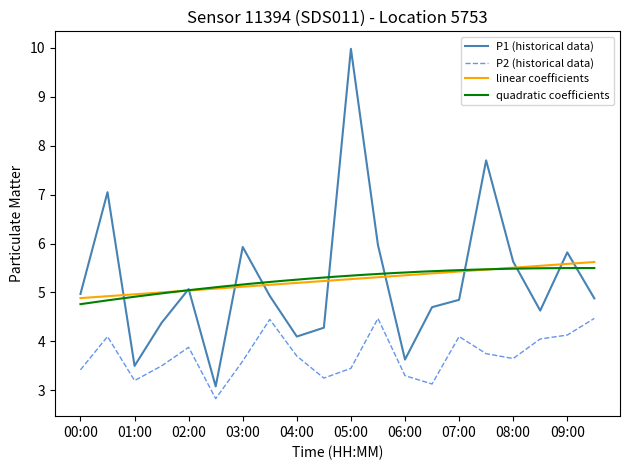

At which label does P2 first exceed 3?

00:00